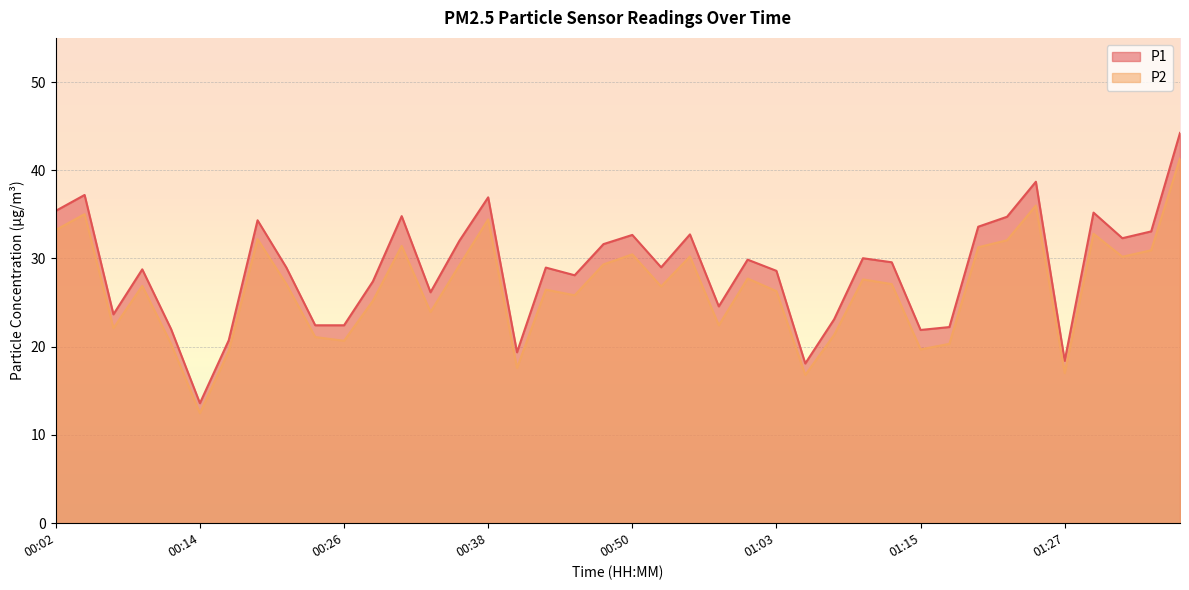

Which series has the largest range (max minus min)?

P1